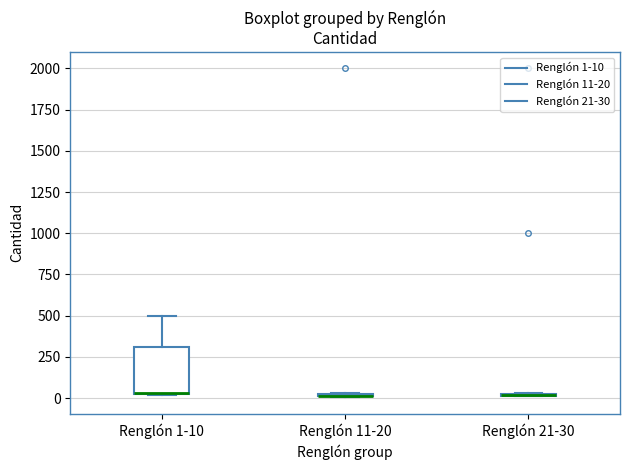

Where is the lower edge of the box for Renglón 11-20 on the y-axis? The values are not printed on the chart, so give them approximately, as read against the axis.

0